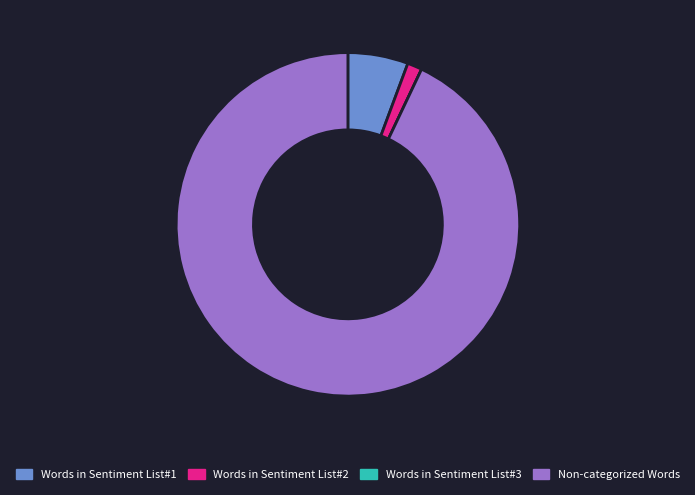

True or false: Non-categorized Words accounts for 78% of the total.

False